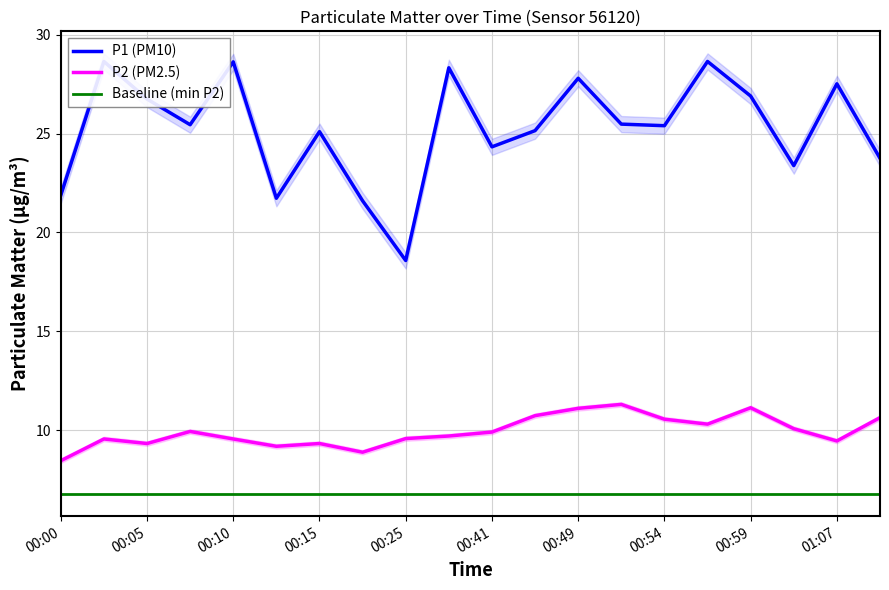

Rank the series at 13 from lowest to highest value.

Baseline (min P2), P2 (PM2.5), P1 (PM10)